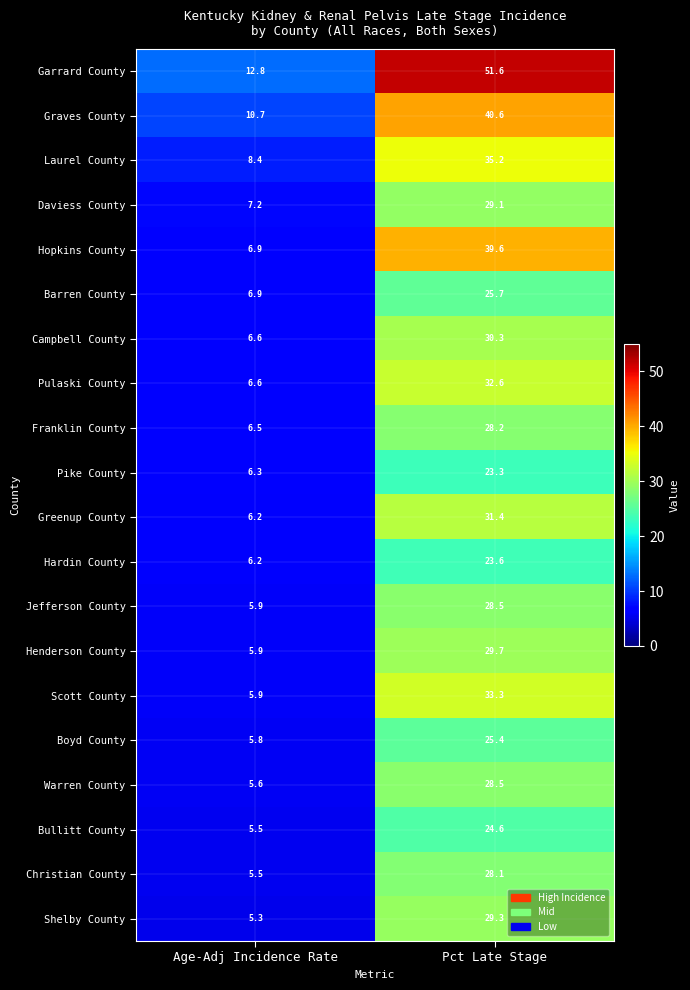

How many categories are shown in the chart?

2